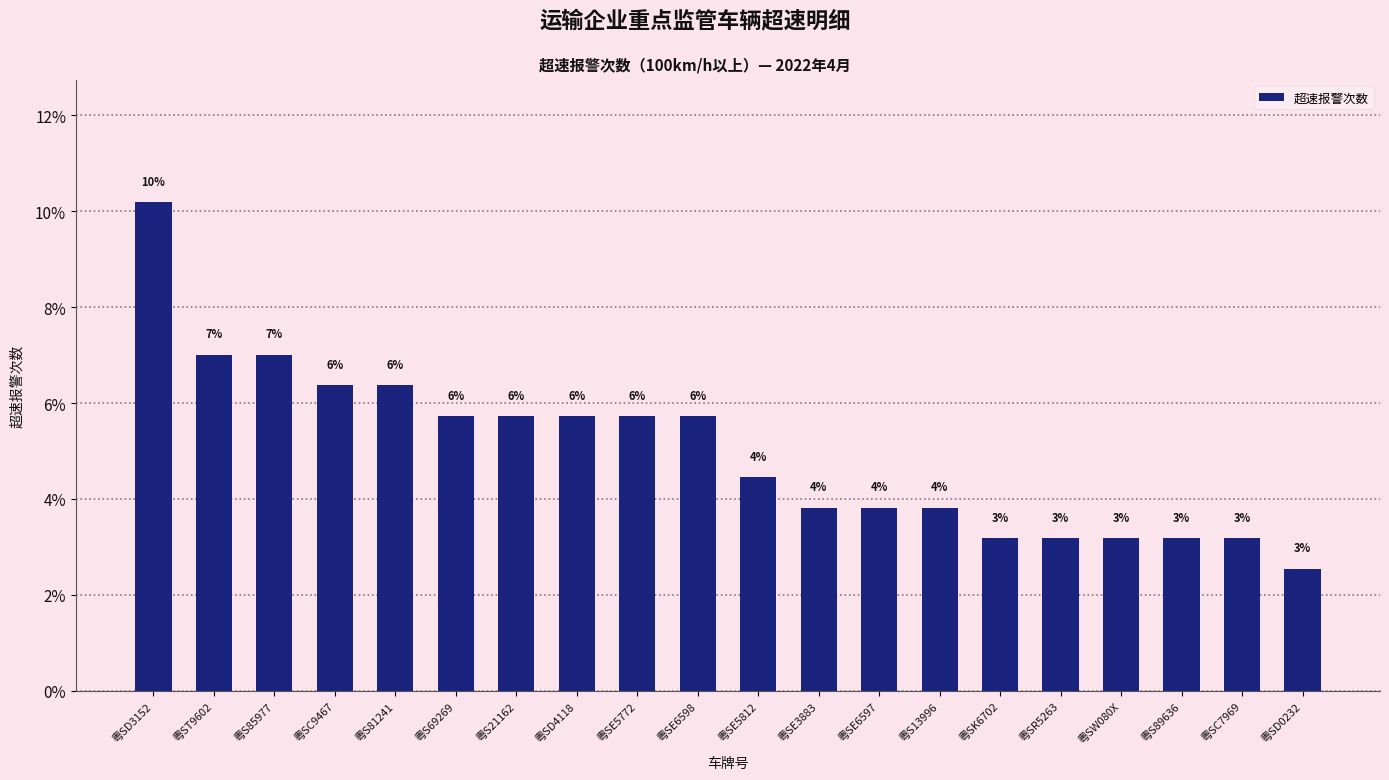

What is the average value?

5.0